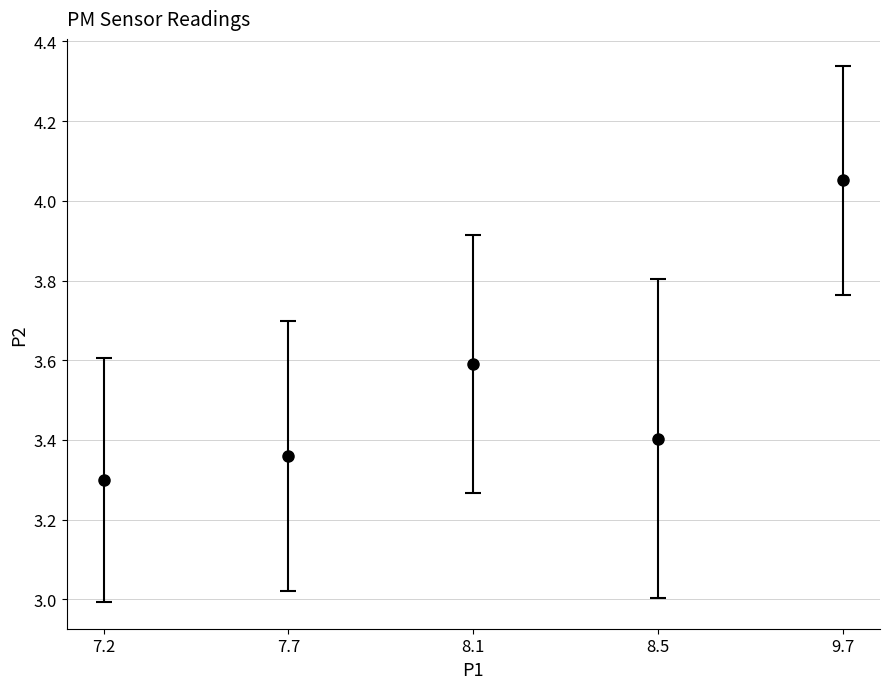

List the labels in order of value, largest first.

9.7, 8.1, 8.5, 7.7, 7.2